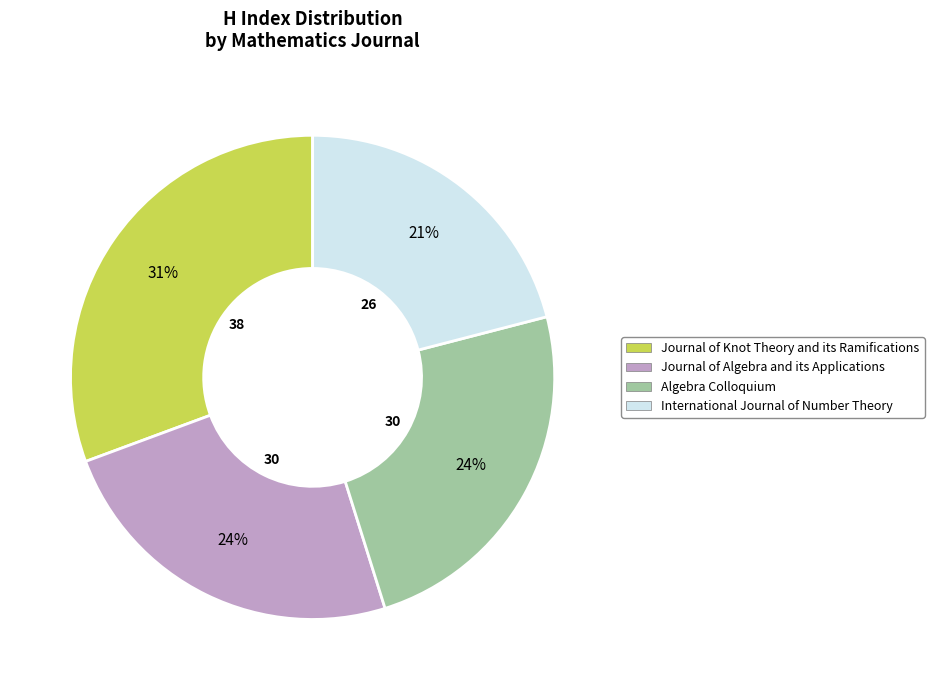

Do Journal of Knot Theory and its Ramifications and Algebra Colloquium together represent more than half of the pie?

Yes